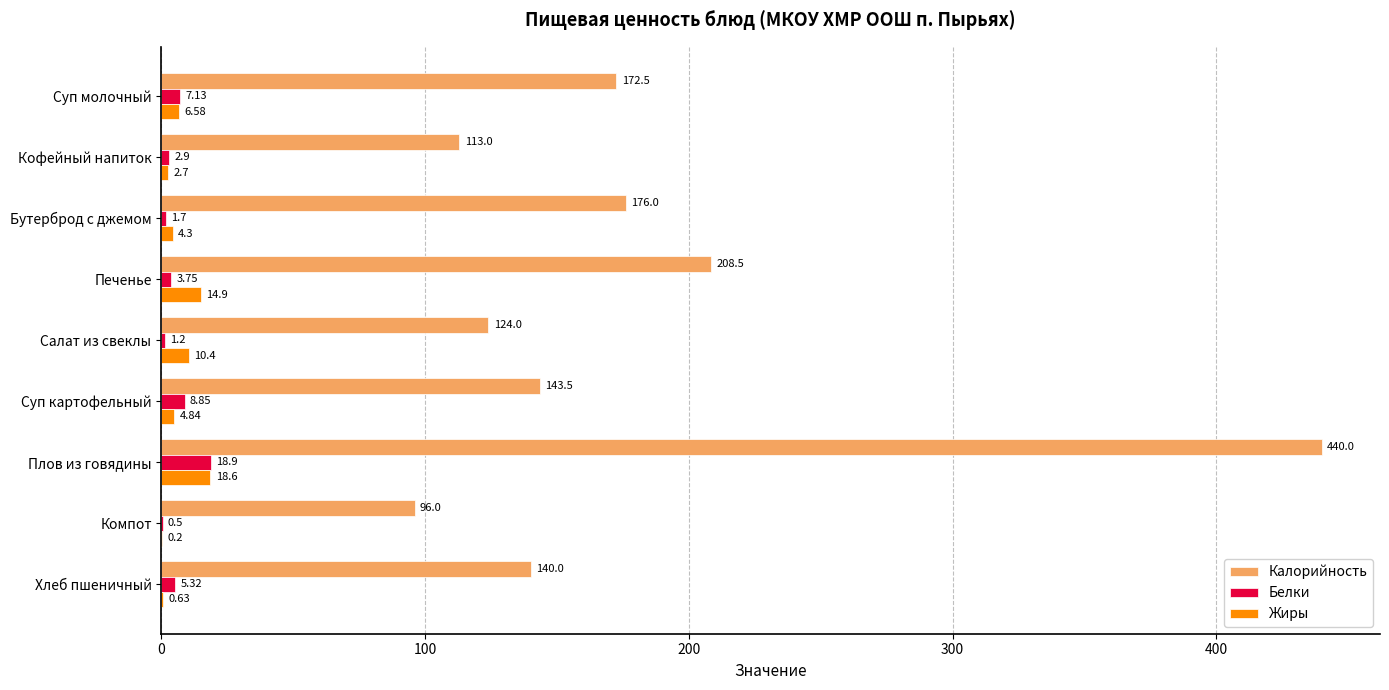

Which series has the widest spread of values?

Калорийность